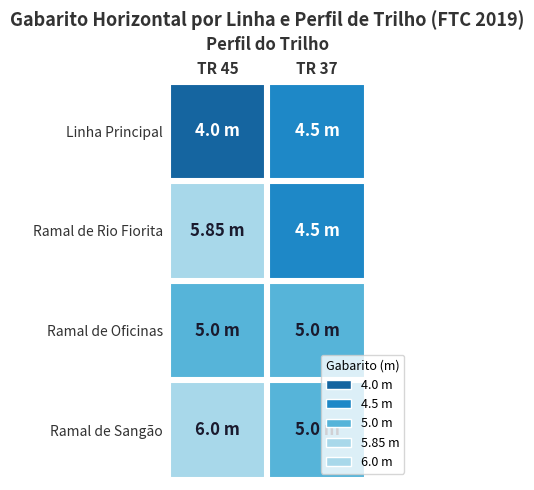

Where is TR 37 nearest to the value 4?

Linha Principal